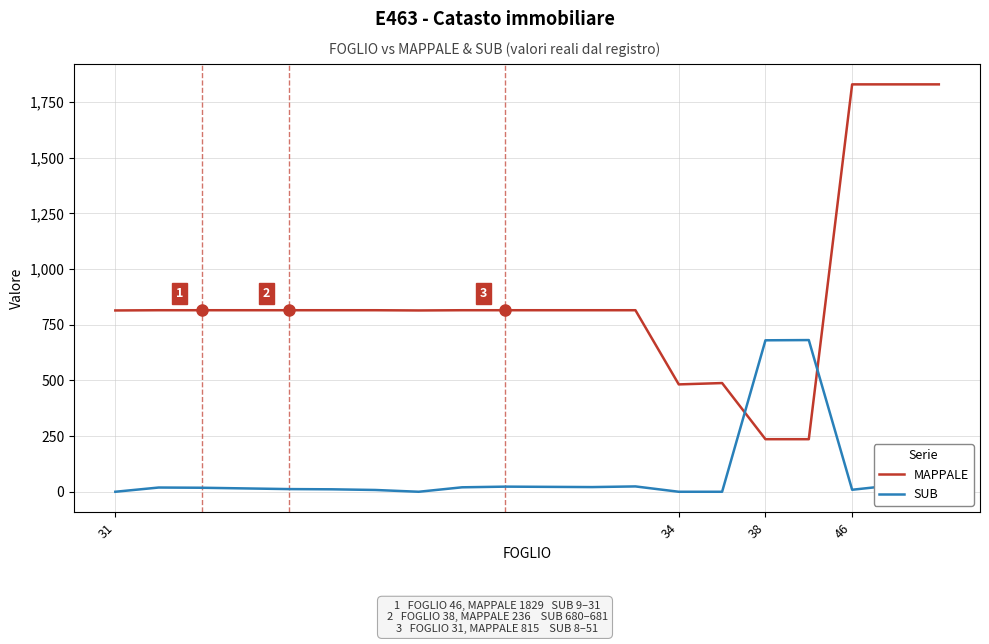

What is the difference between the maximum and minimum values in the MAPPALE series?

1593